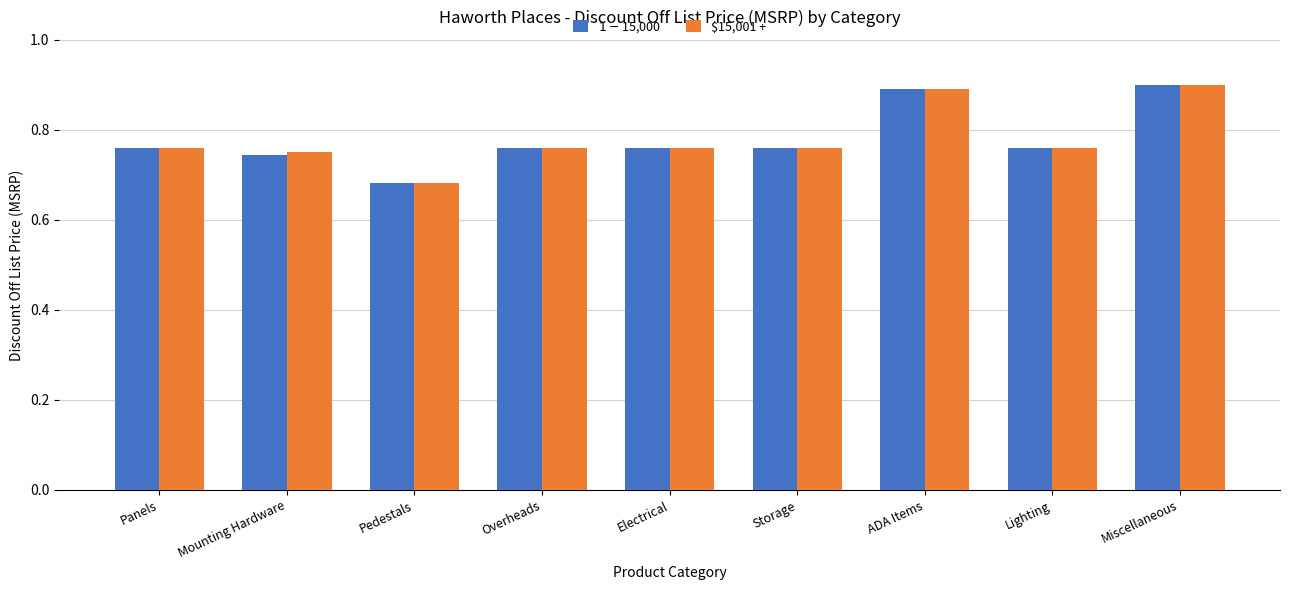

What is the total value across all series at Miscellaneous?

1.8